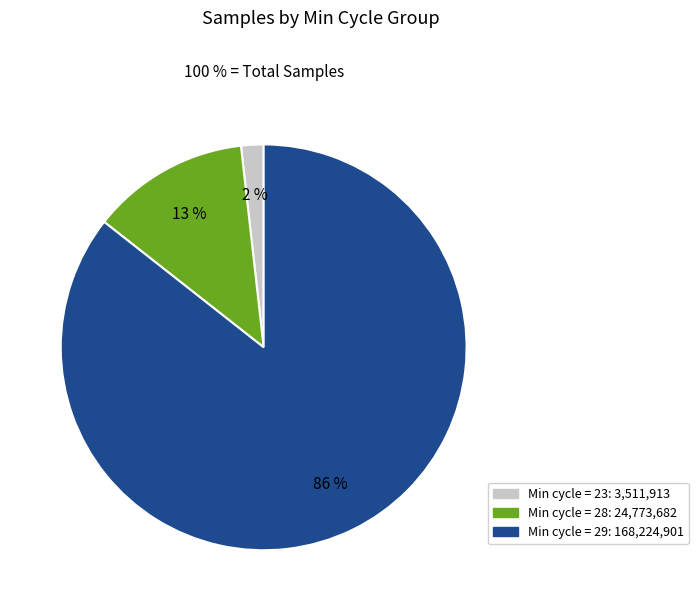

Is there a majority slice in this chart?

Yes